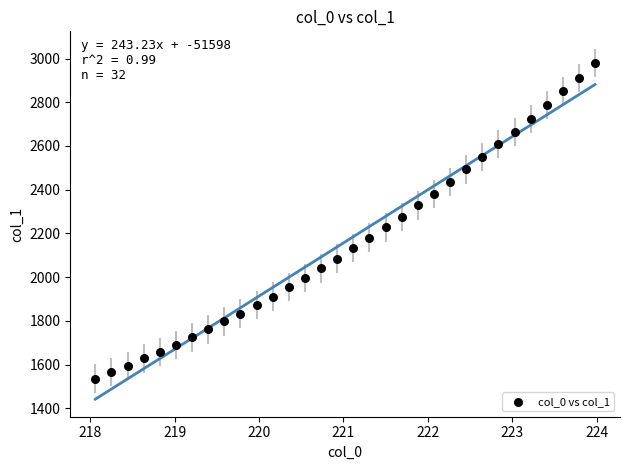

What is the range of Y values (max minus min)?

1443.9